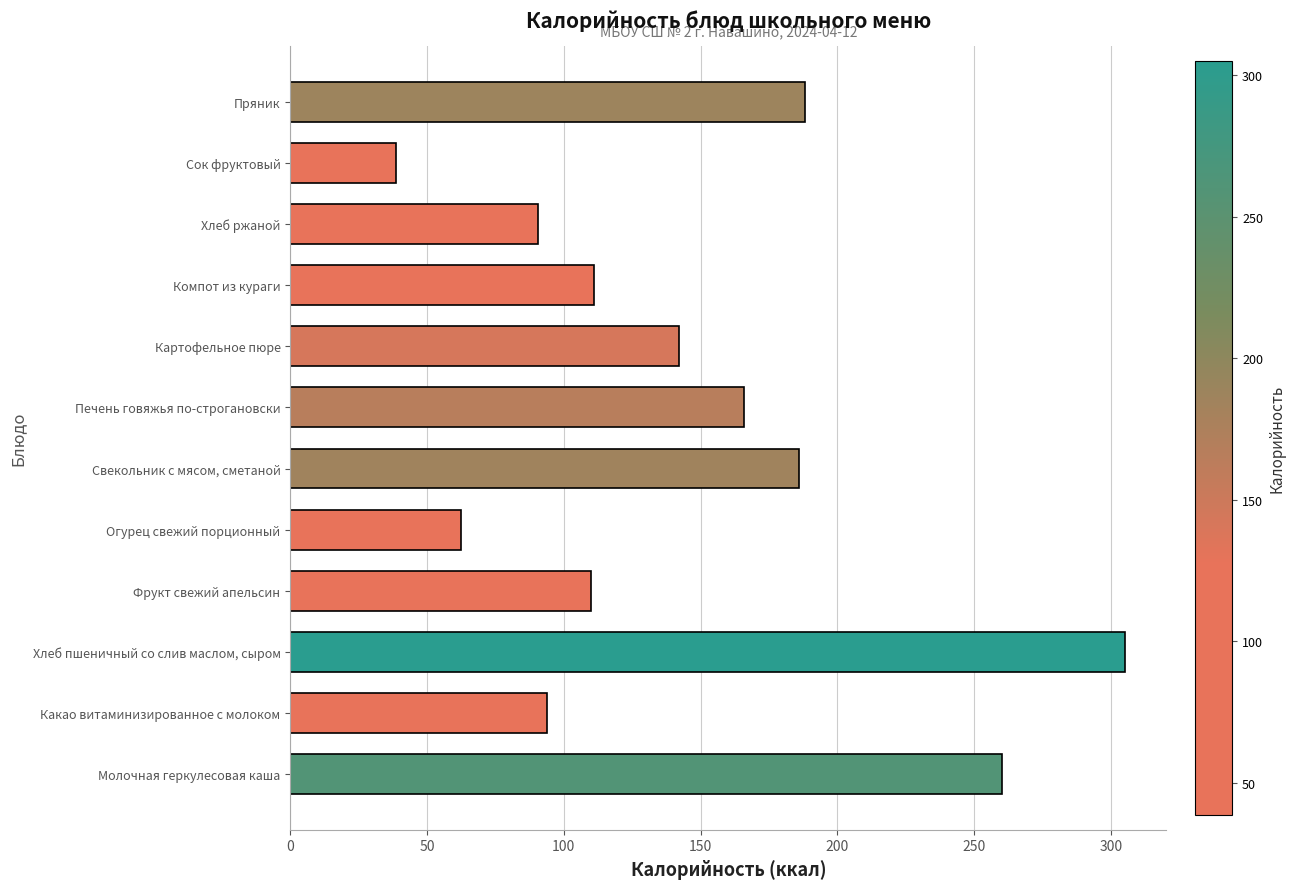

Which label corresponds to the smallest value in the chart?

Сок фруктовый